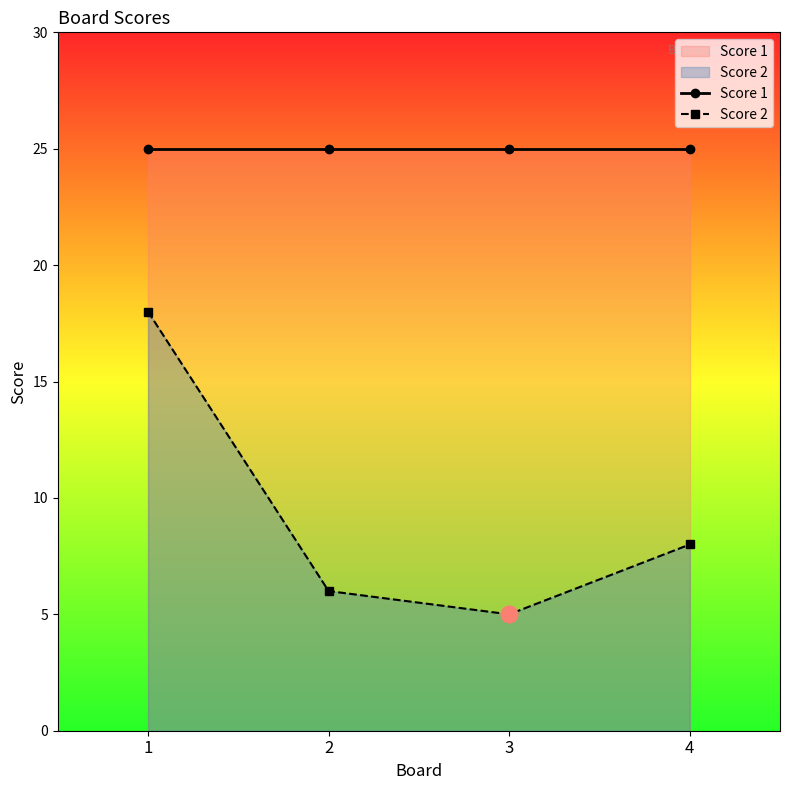

How many data points in Score 2 are above 8?

1